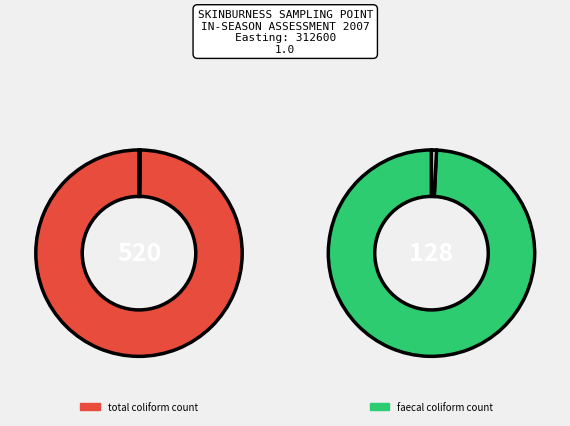

Is it true that faecal coliform count (128) is 27% of the pie?

False